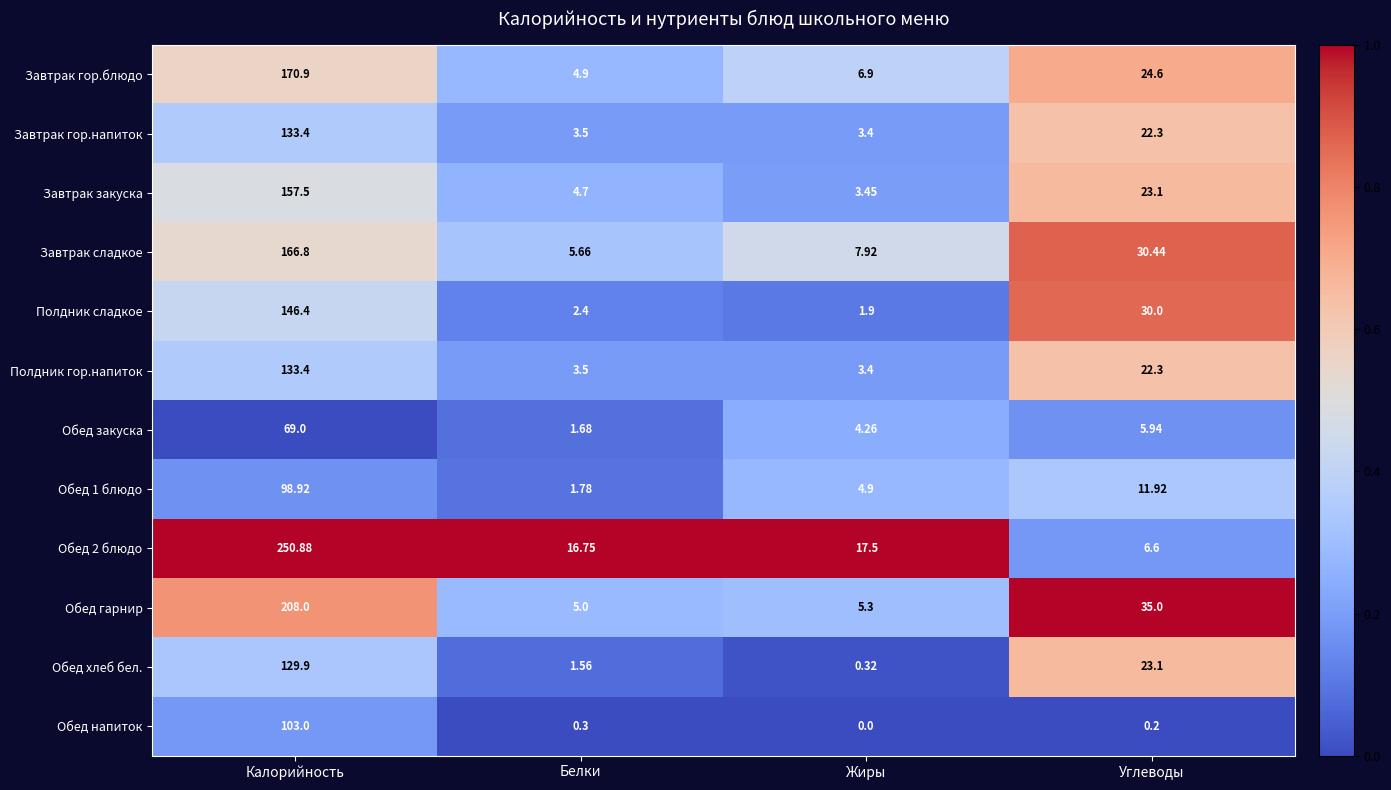

Is the value of Обед хлеб бел. at Жиры greater than the value of Обед закуска at Жиры?

No